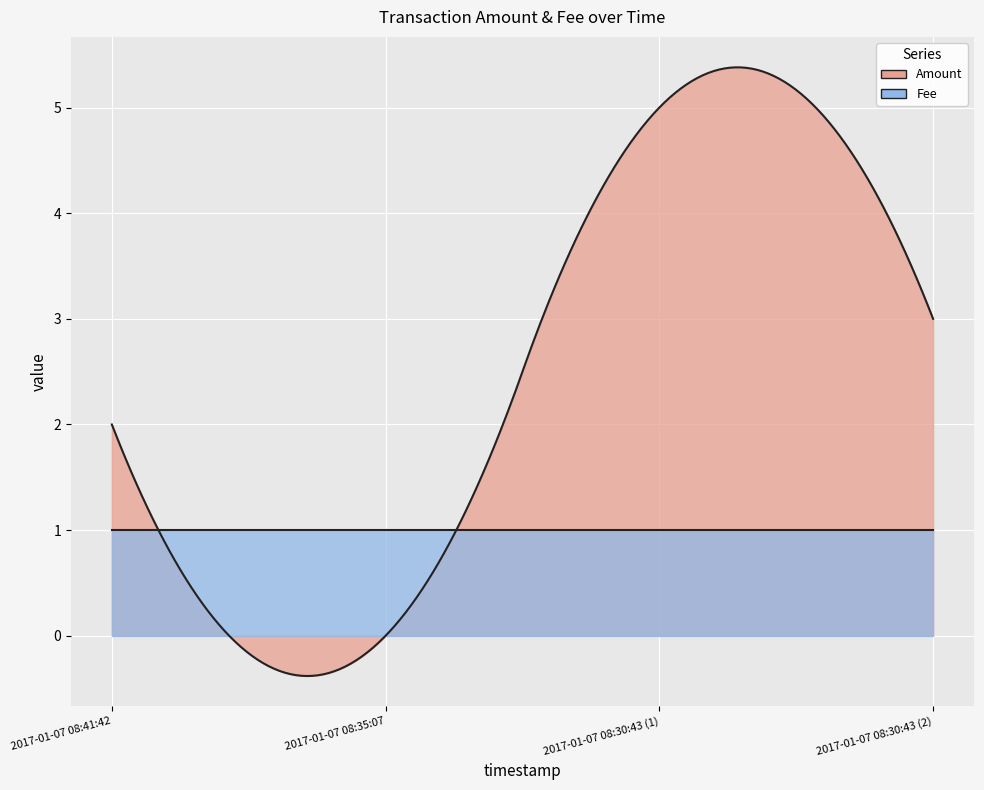

The Amount series shows 3 at 2017-01-07 08:30:43 (2). True or false?

True